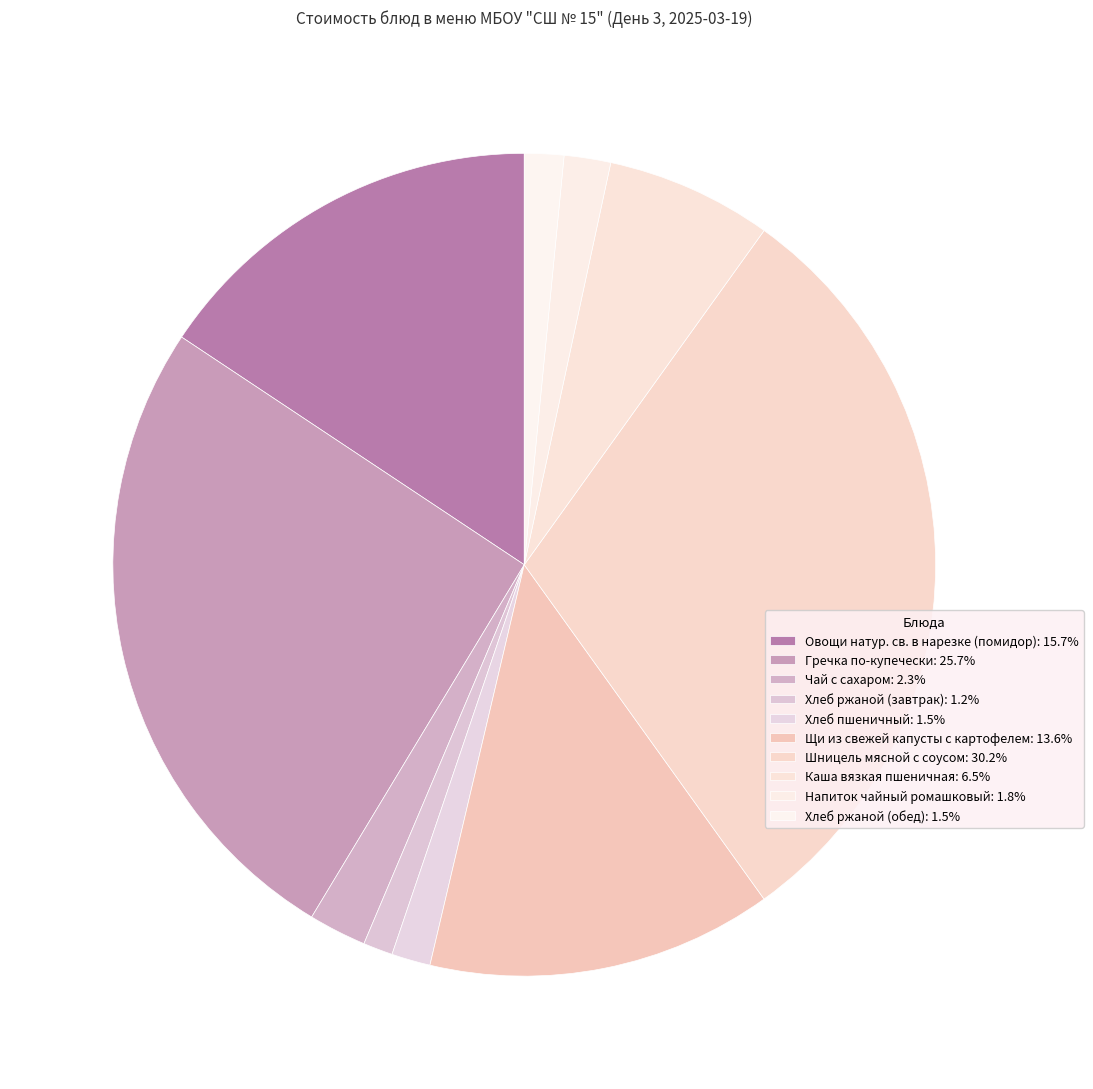

How many slices are in this pie chart?

10